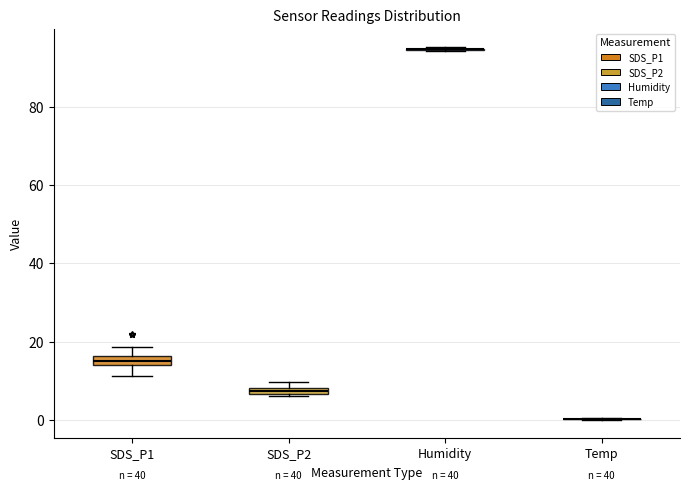

Where is the lower edge of the box for SDS_P2 on the y-axis? The values are not printed on the chart, so give them approximately, as read against the axis.

6